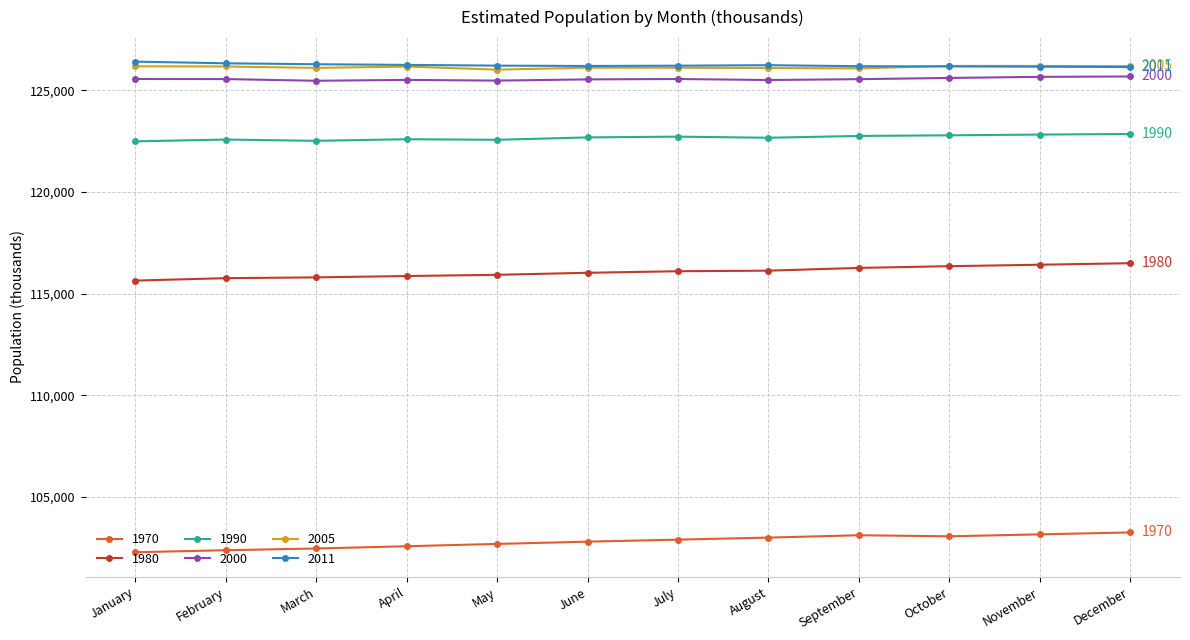

What is the value of the 2000 point at the 9th from the left?

125553